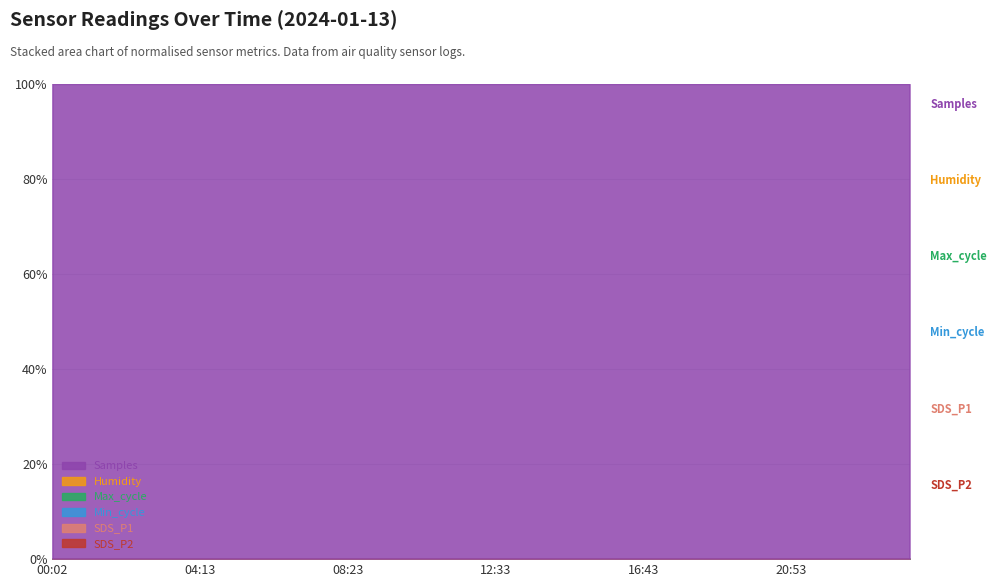

What is the value of the Min_cycle point at the 22nd from the left?

28.0